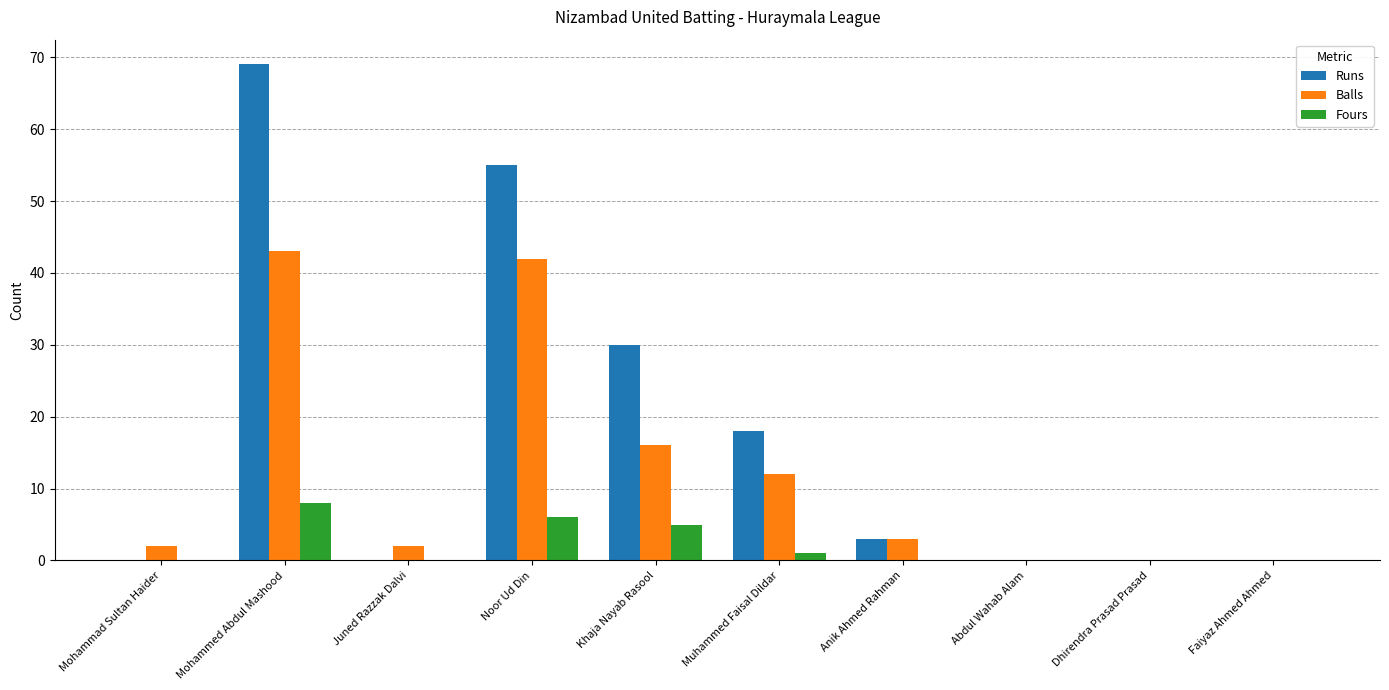

Which series has the largest range (max minus min)?

Runs